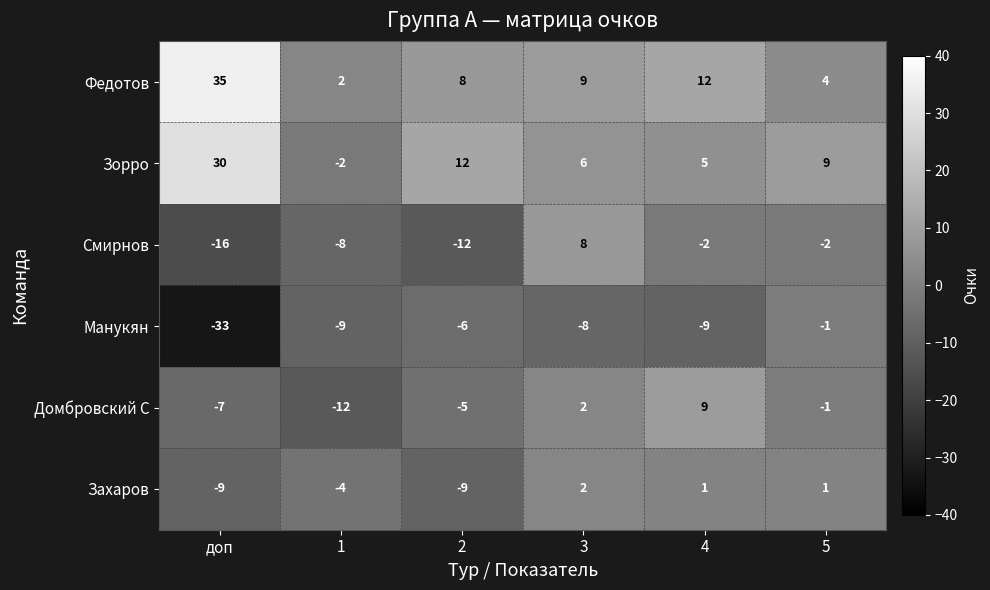

What is the difference between the maximum and minimum values in the Захаров series?

11